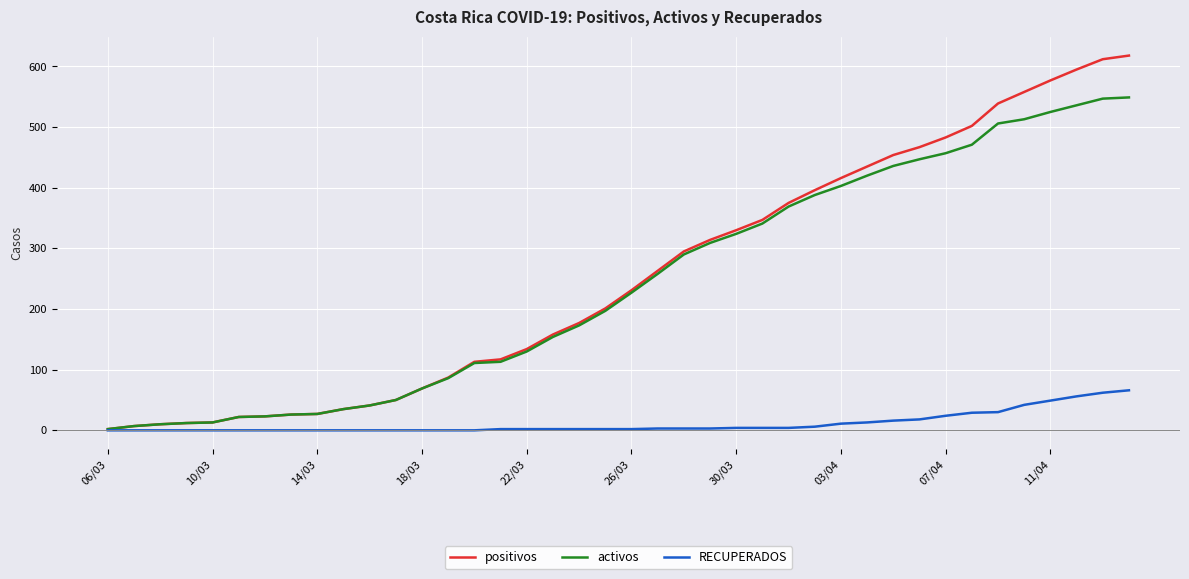

Which series has the largest range (max minus min)?

positivos